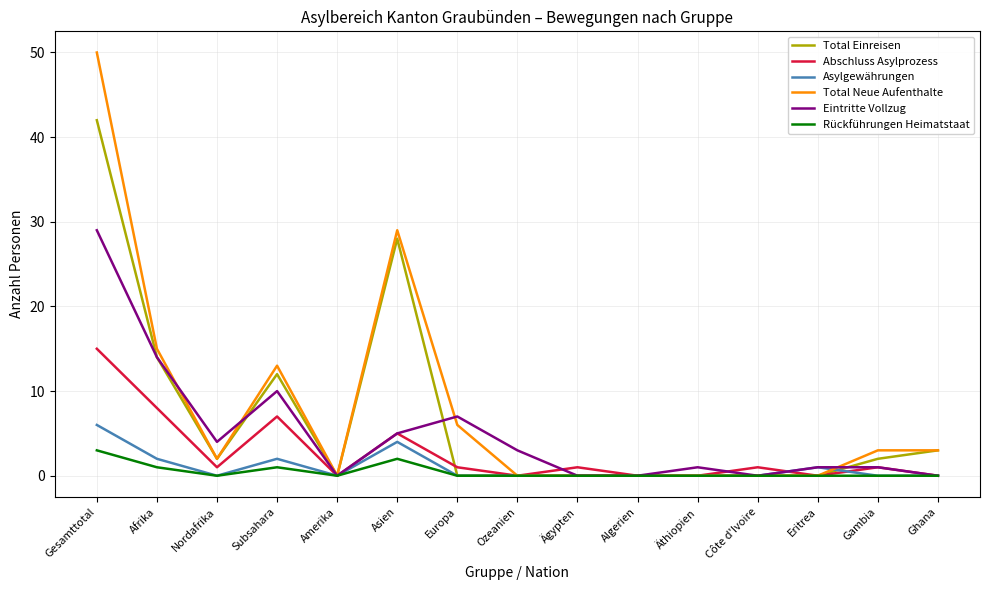

What is the sum of all Total Einreisen values?

103